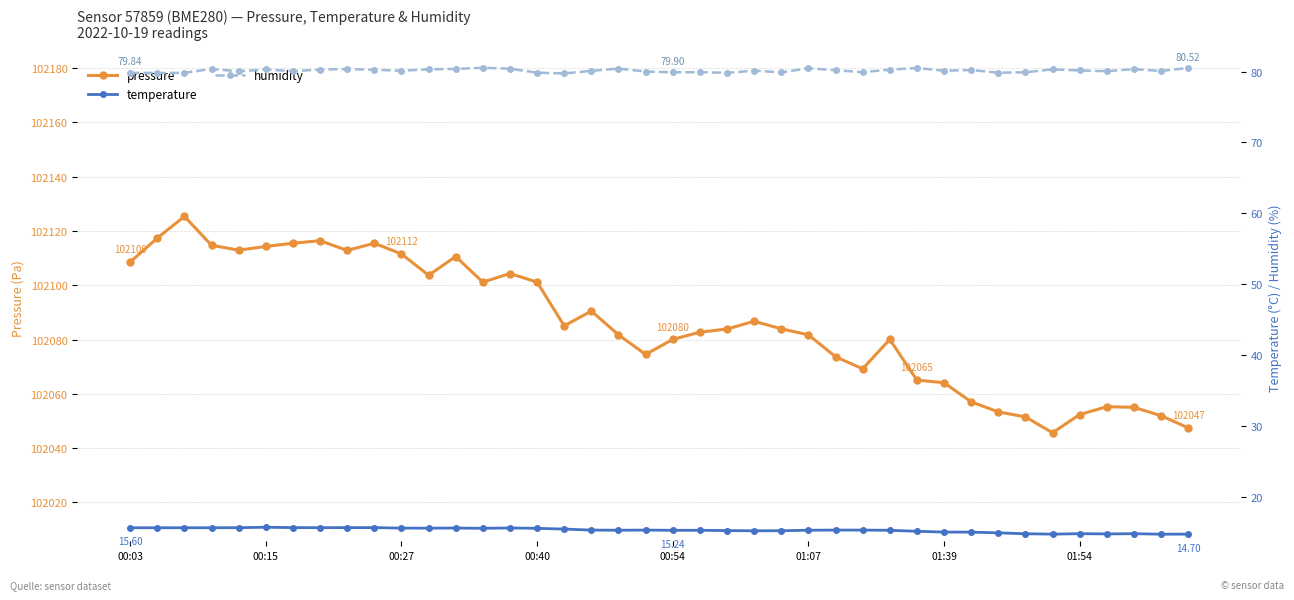

True or false: humidity and temperature cross at least once.

False